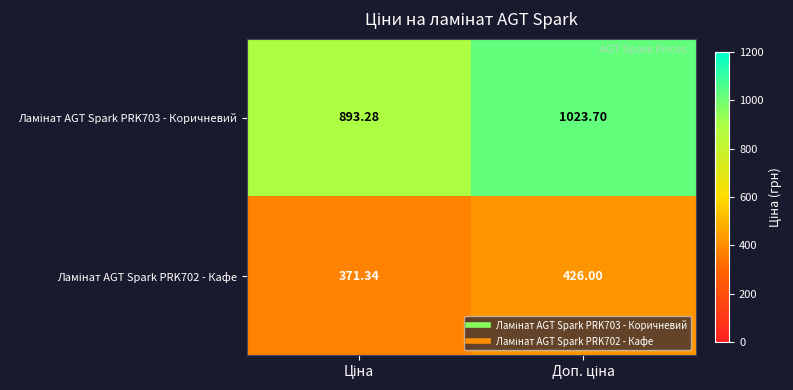

Count the number of categories in the chart.

2